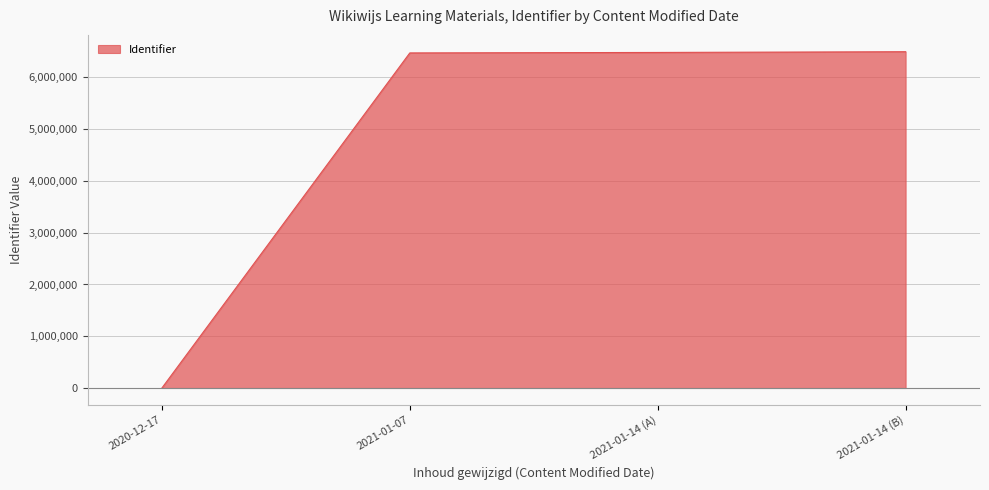

At which category does the chart reach its minimum across all series?

2020-12-17